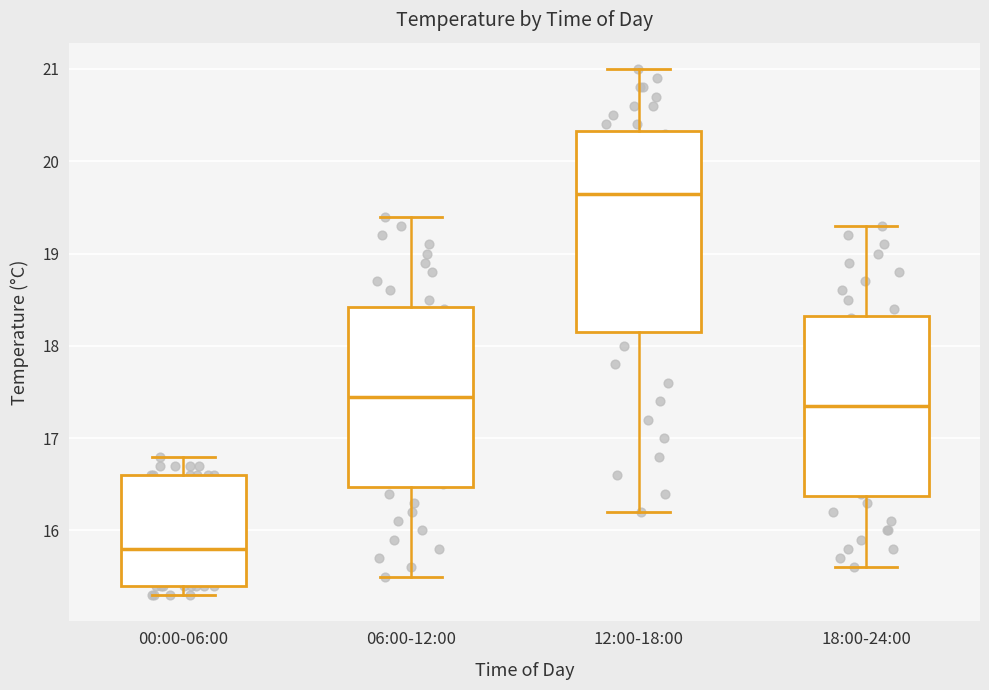

Comparing the boxes themselves (not the whiskers), which one is the tallest?

12:00-18:00